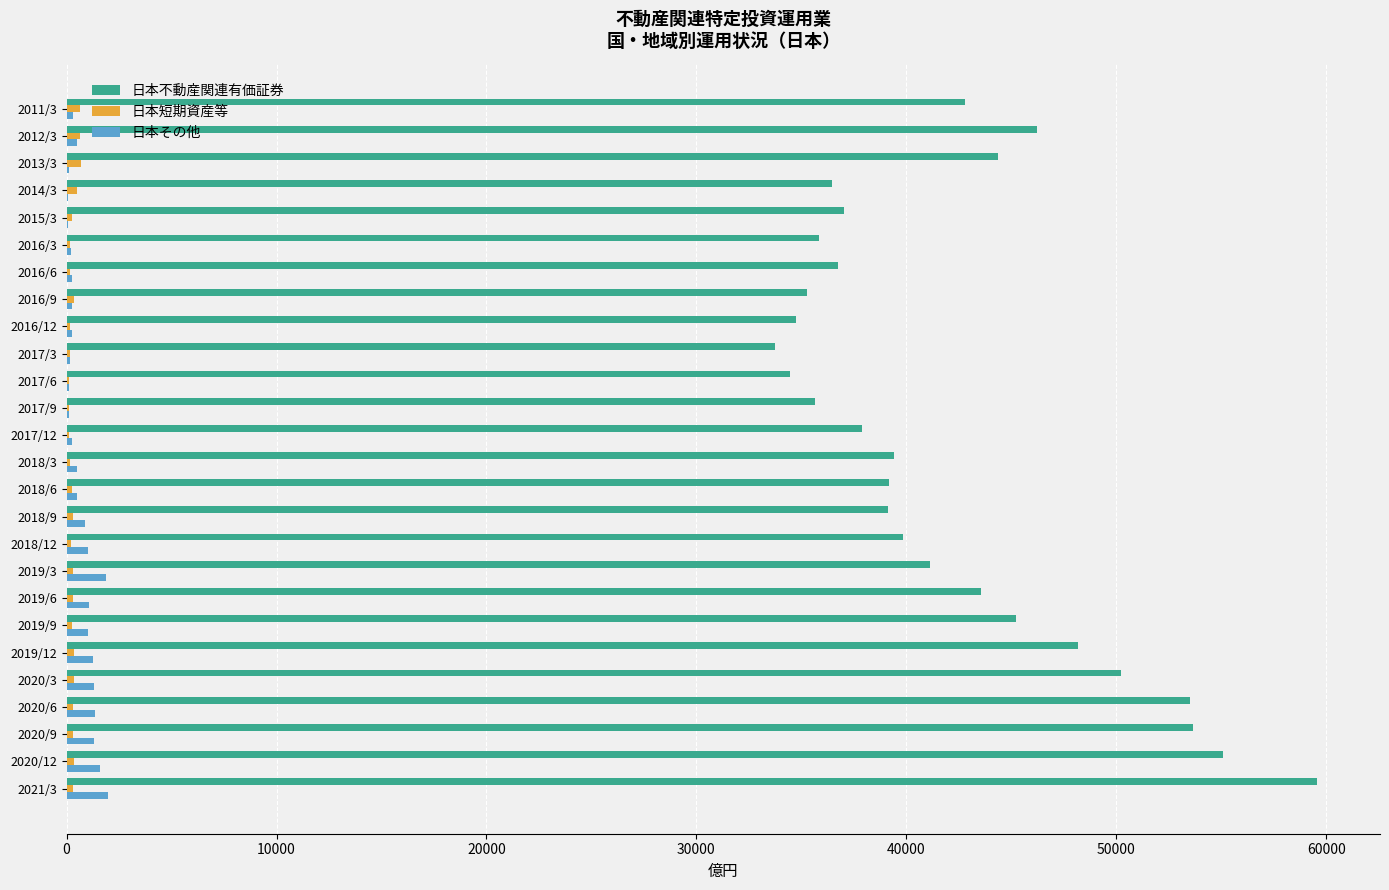

At which label does 日本不動産関連有価証券 reach its peak?

2021/3